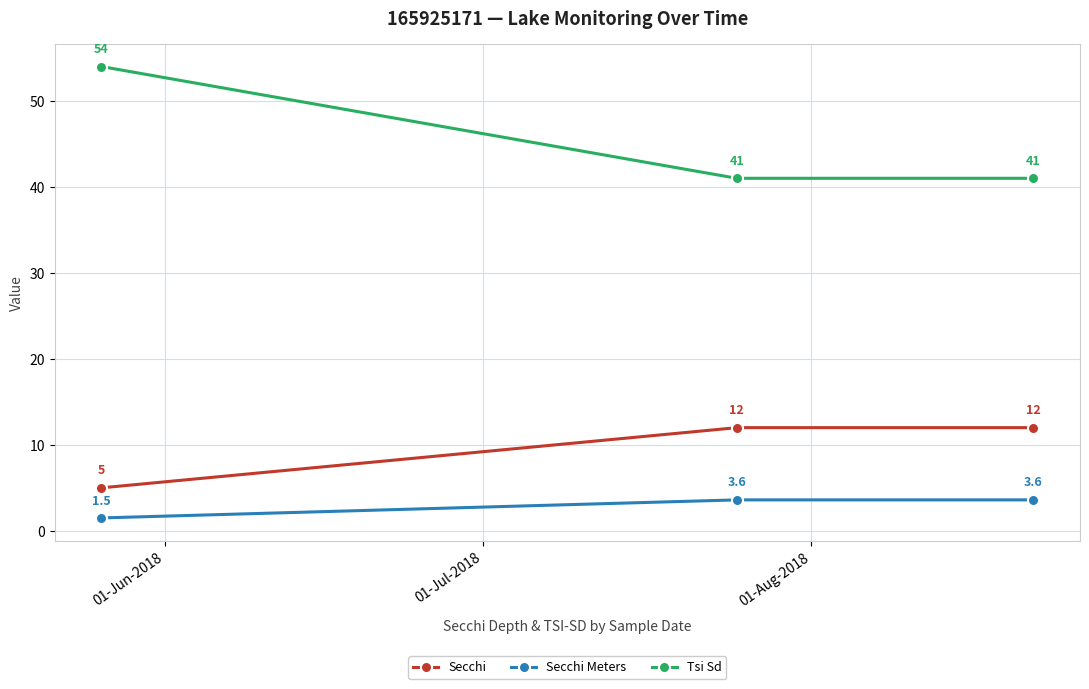

Reading left to right, extract all data points from this chart.

Secchi: 5.0	12.0	12.0
Secchi Meters: 1.5	3.6	3.6
Tsi Sd: 54.0	41.0	41.0